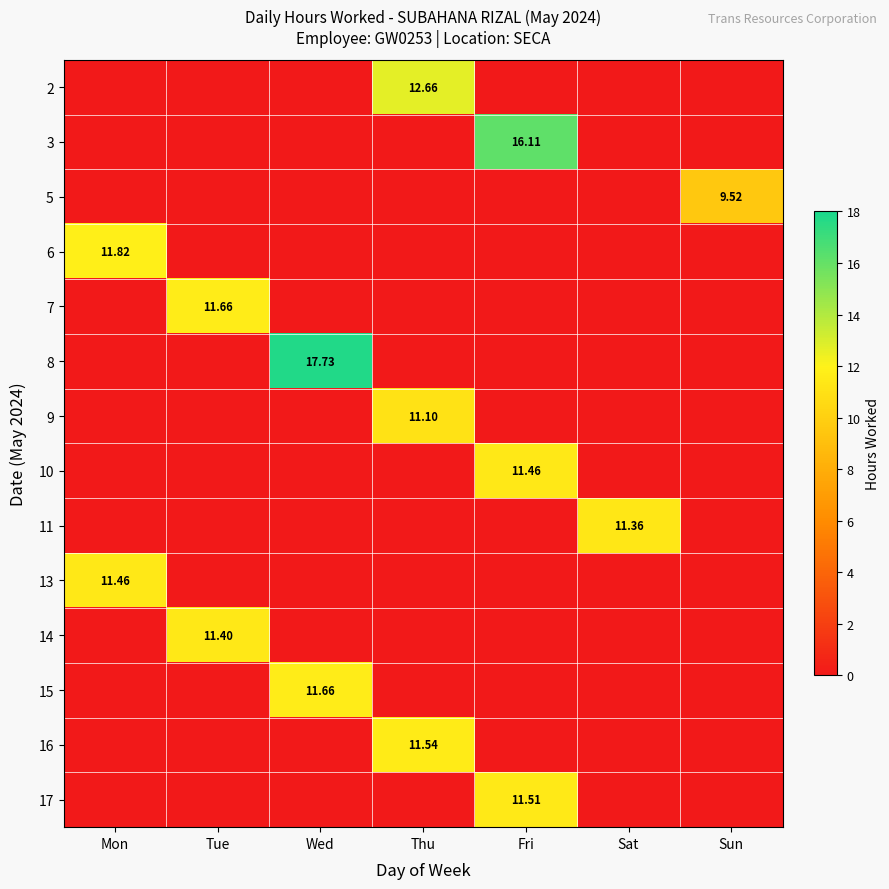

The value of 13 at Tue is -5.9. True or false?

False